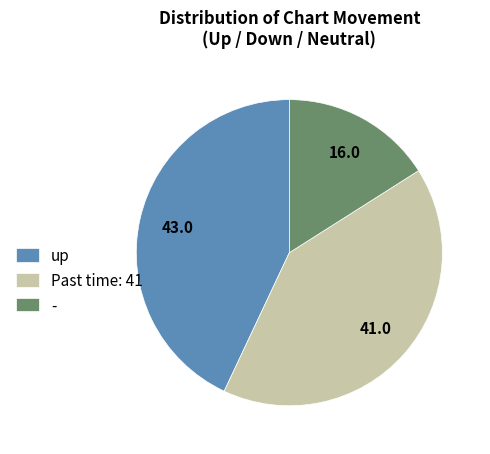

Do - and Past time: 41 together represent more than half of the pie?

Yes